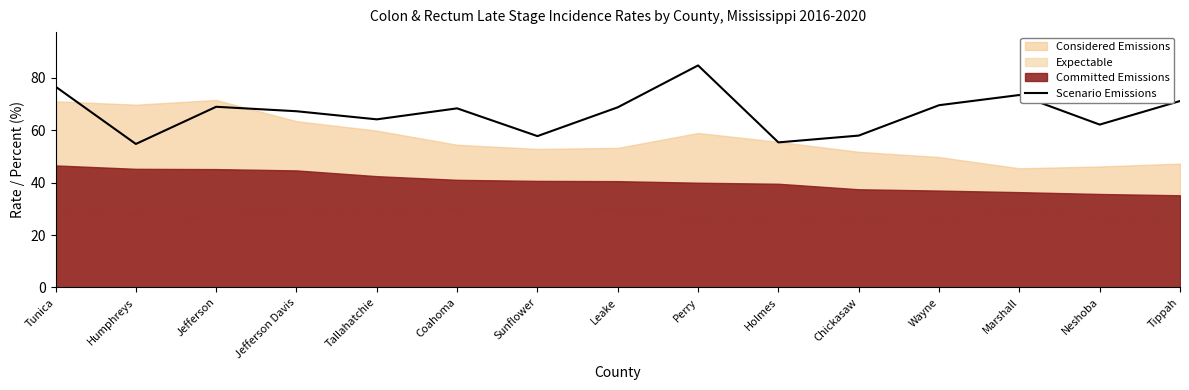

Between Perry and Chickasaw, which is larger?

Perry